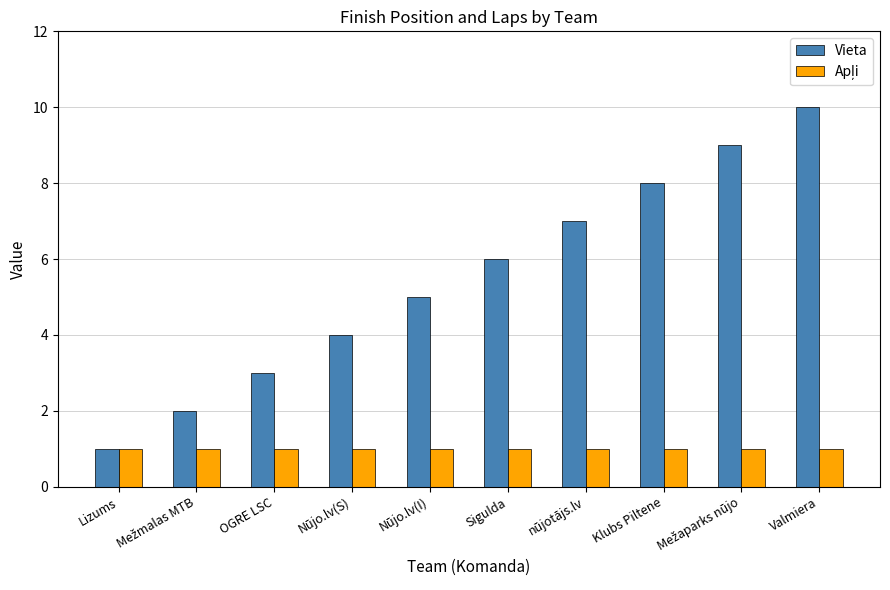

What is the sum of all Vieta values?

55